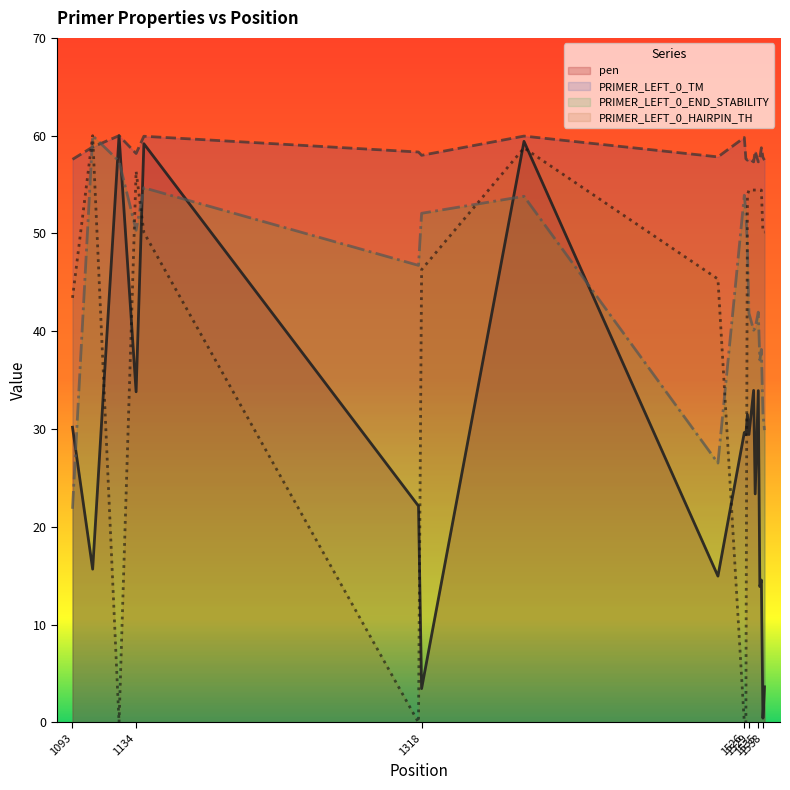

What is the highest value of the PRIMER_LEFT_0_END_STABILITY series?

60.0